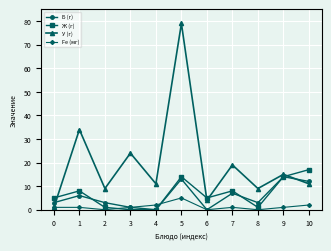

How many data points does each series have?

11